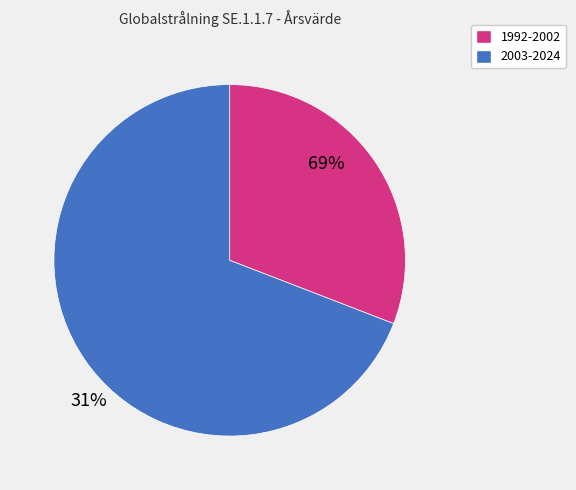

Is there any slice that represents more than half of the pie?

Yes